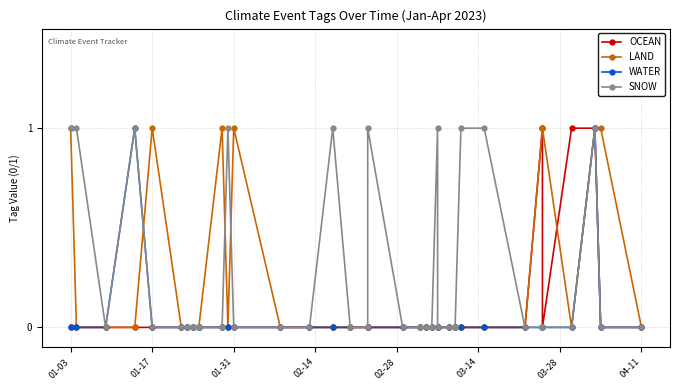

How many series are shown in this chart?

4